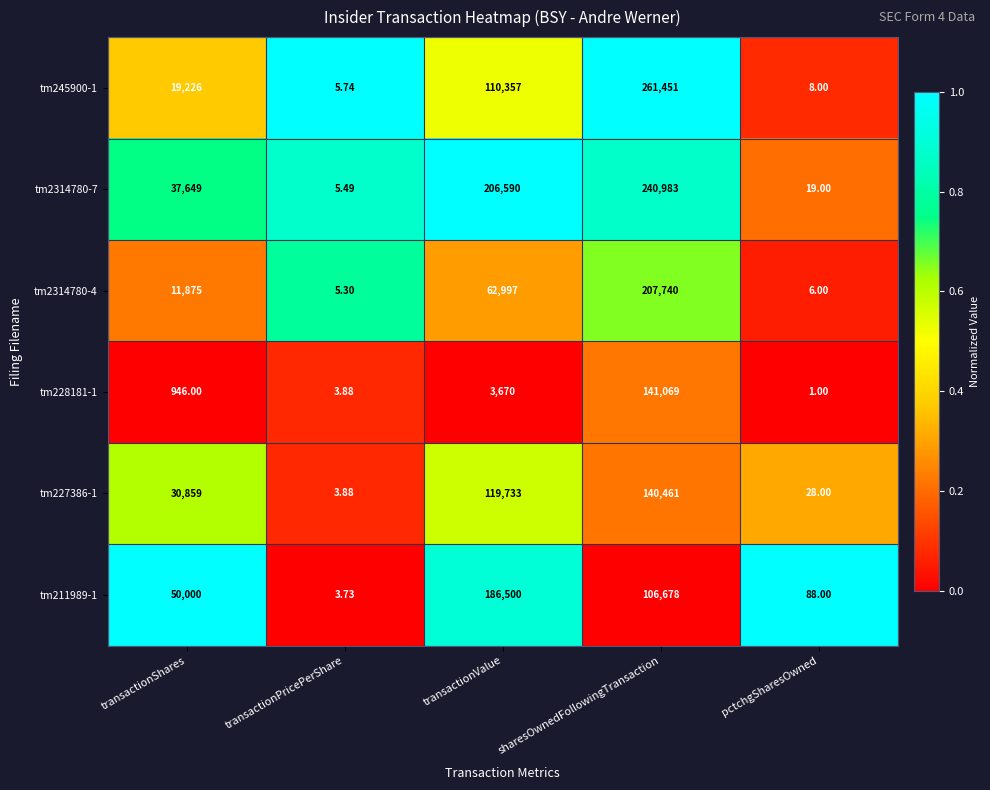

At which category is the sum across all series the highest?

sharesOwnedFollowingTransaction